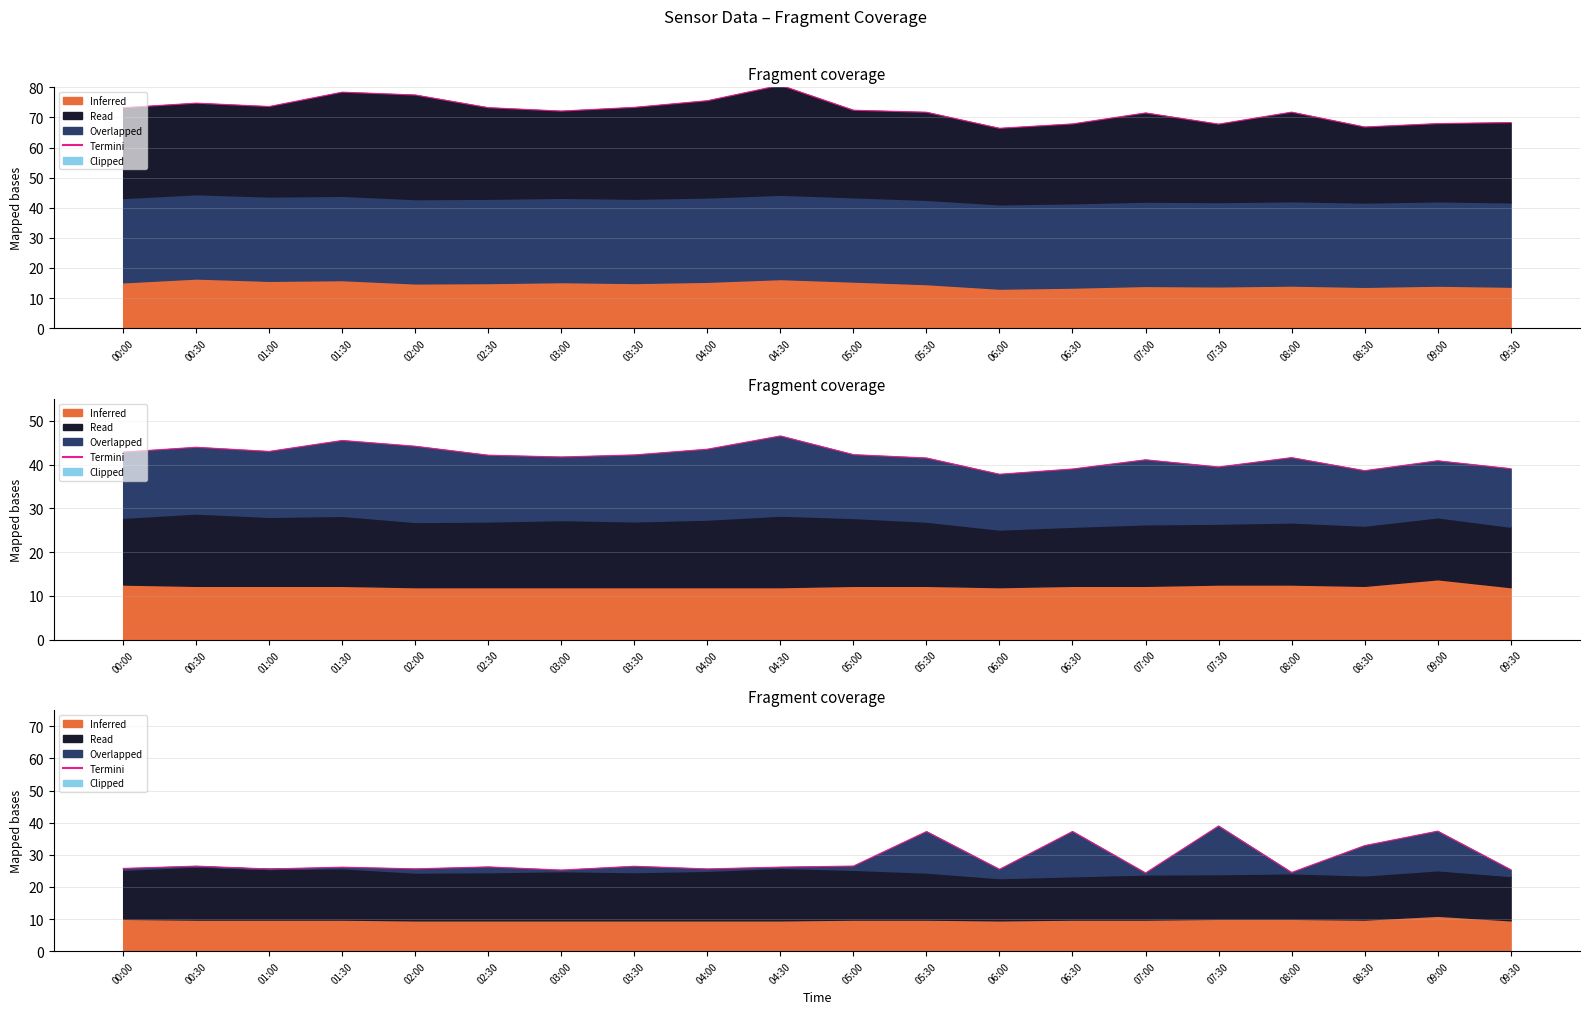

How many values are below 26?

9